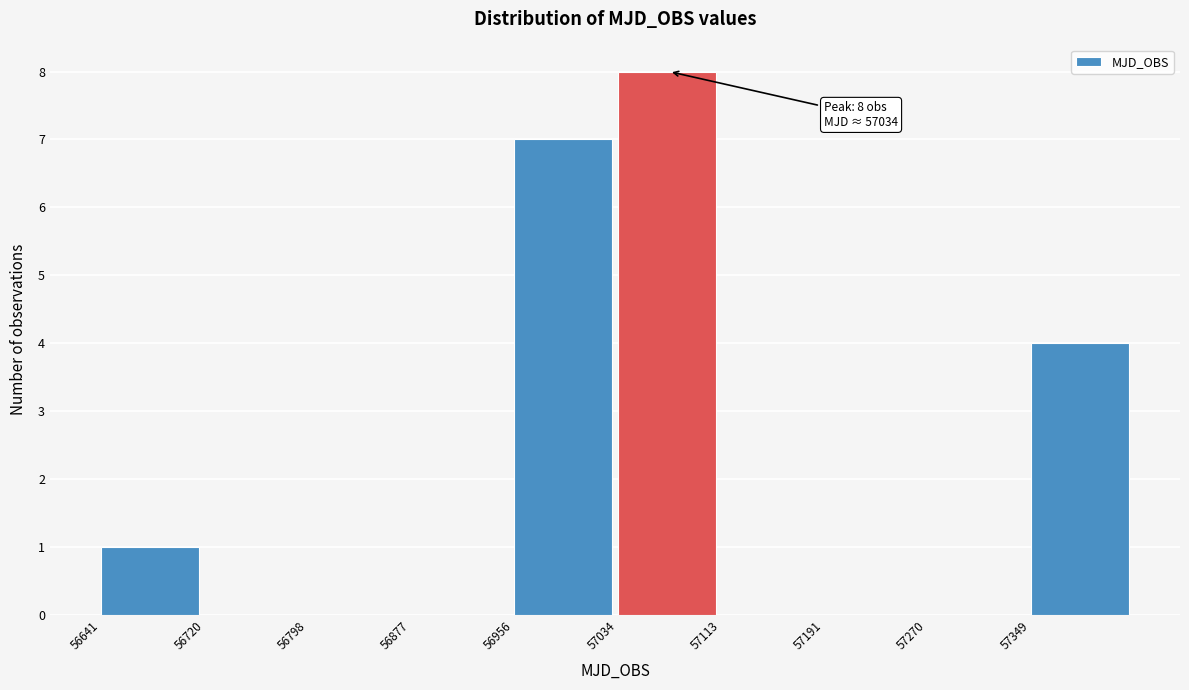

Which range on the x-axis has the tallest bar?

57030 to 57110